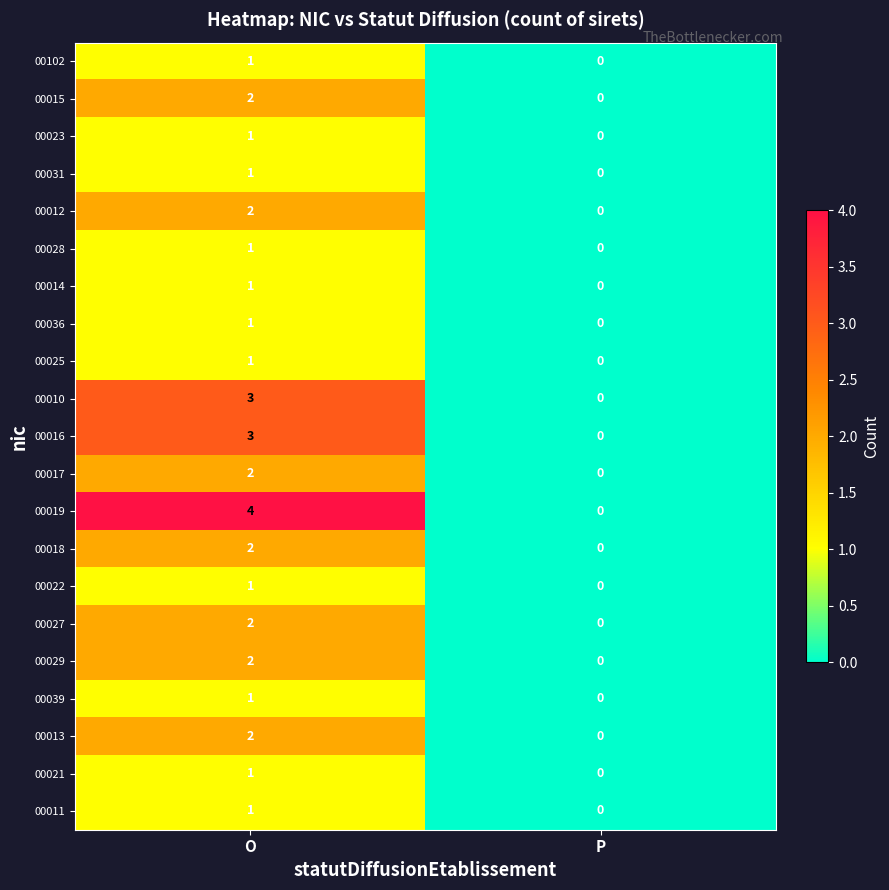

Is it true that 00015 equals 0 at P?

True